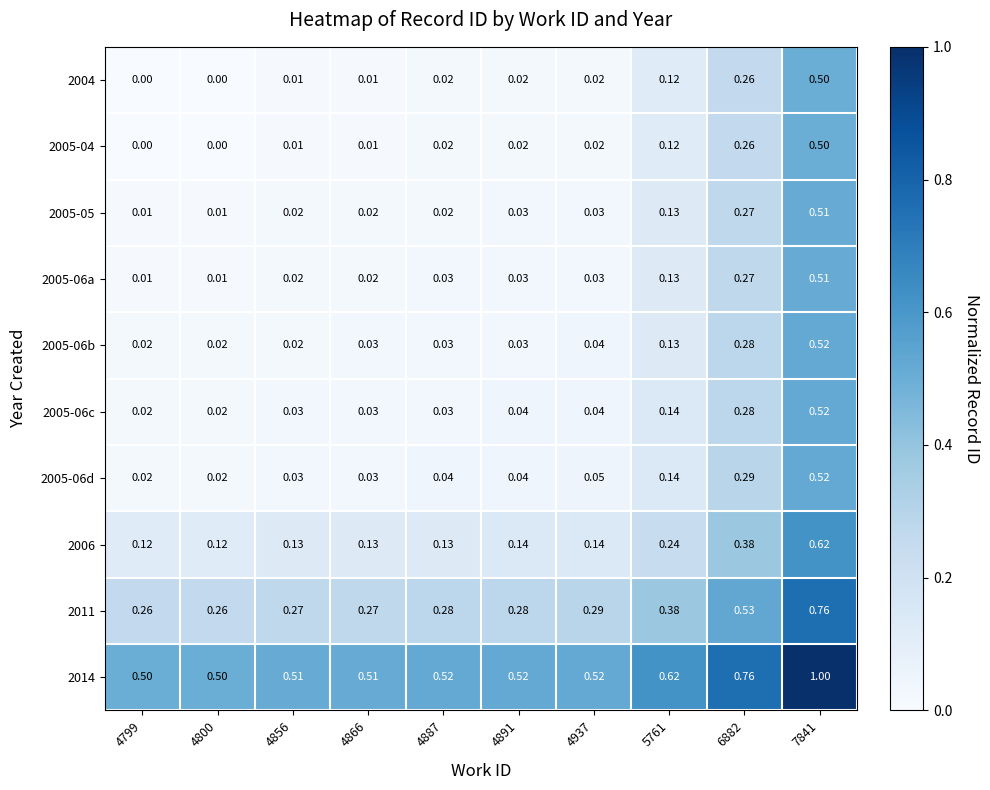

Is the value of 2005-04 at 4937 greater than the value of 2005-06c at 6882?

No